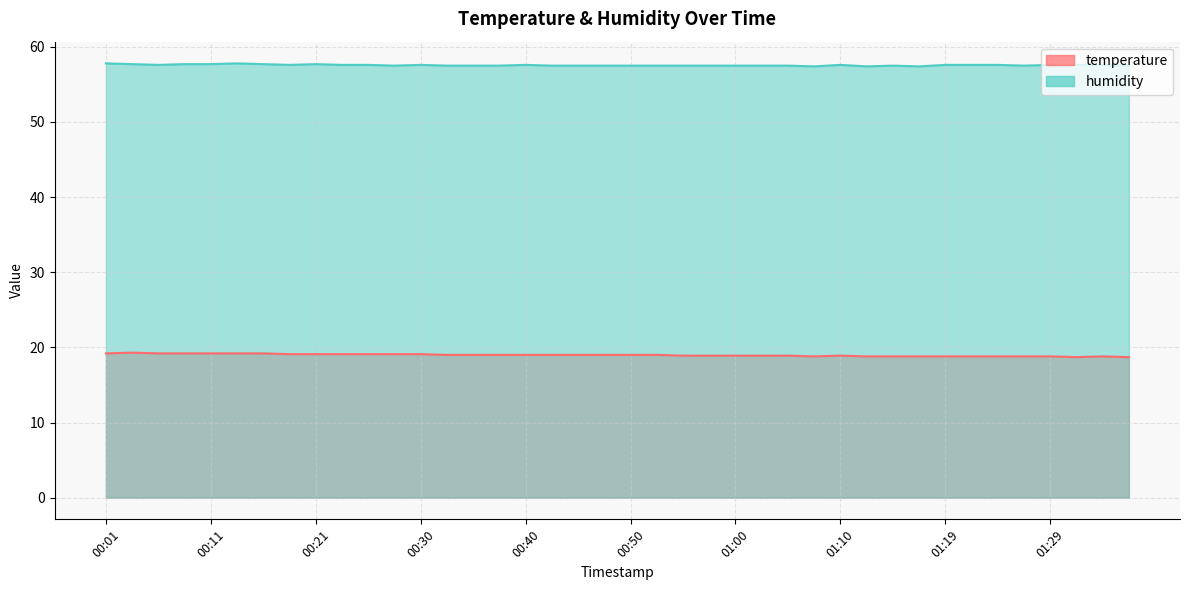

At which category does the chart reach its peak across all series?

00:01